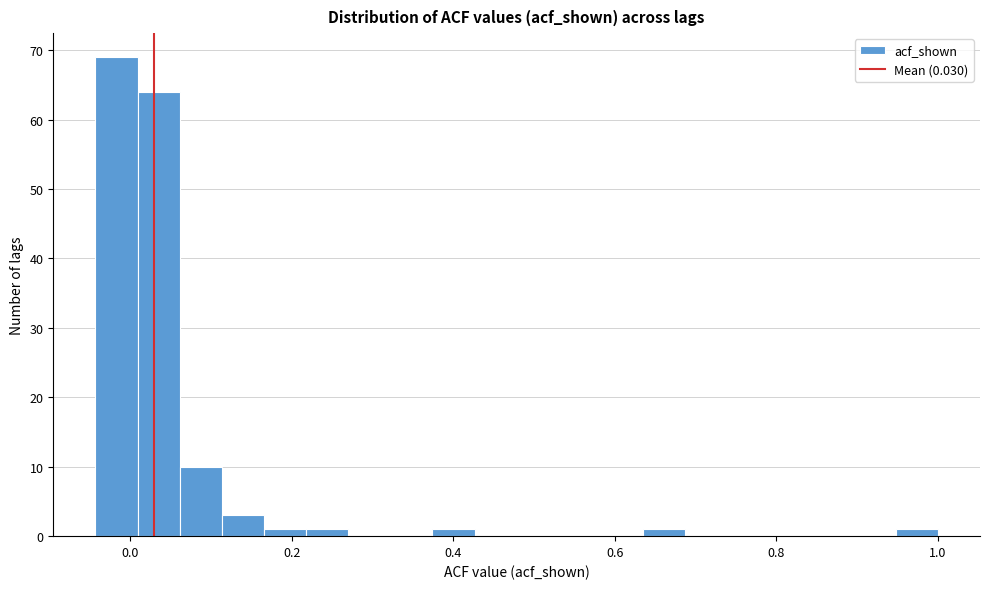

Around what value on the x-axis is the tallest bar? Give the approximate position of its centre, as read against the axis.

-0.02